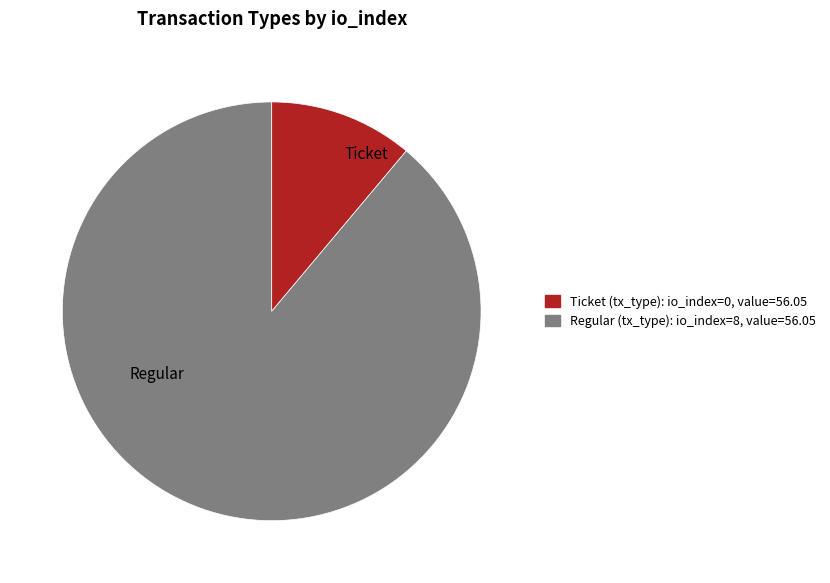

Is there a majority slice in this chart?

Yes